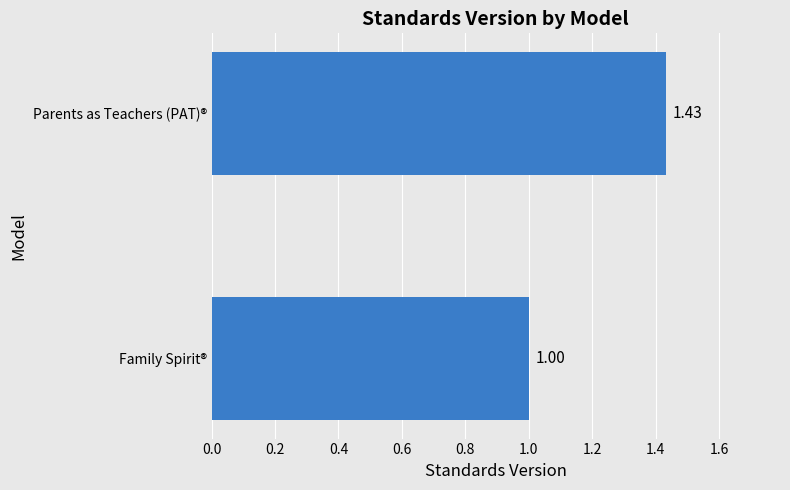

What is the difference between the values at Parents as Teachers (PAT)® and Family Spirit®?

0.4